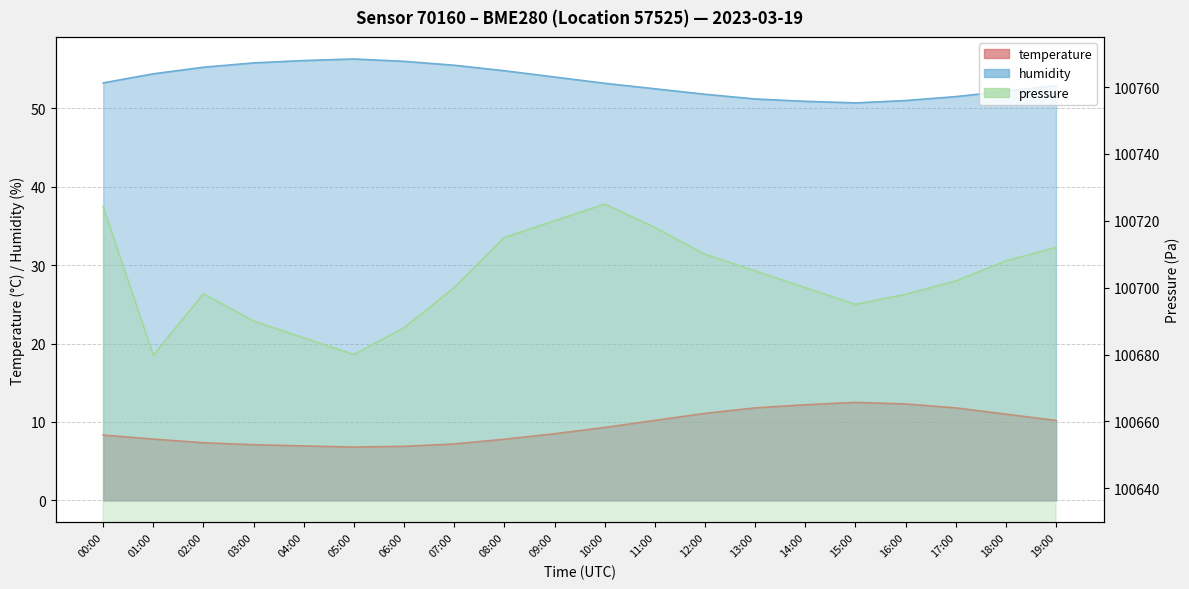

Does the chart have visible grid lines?

Yes